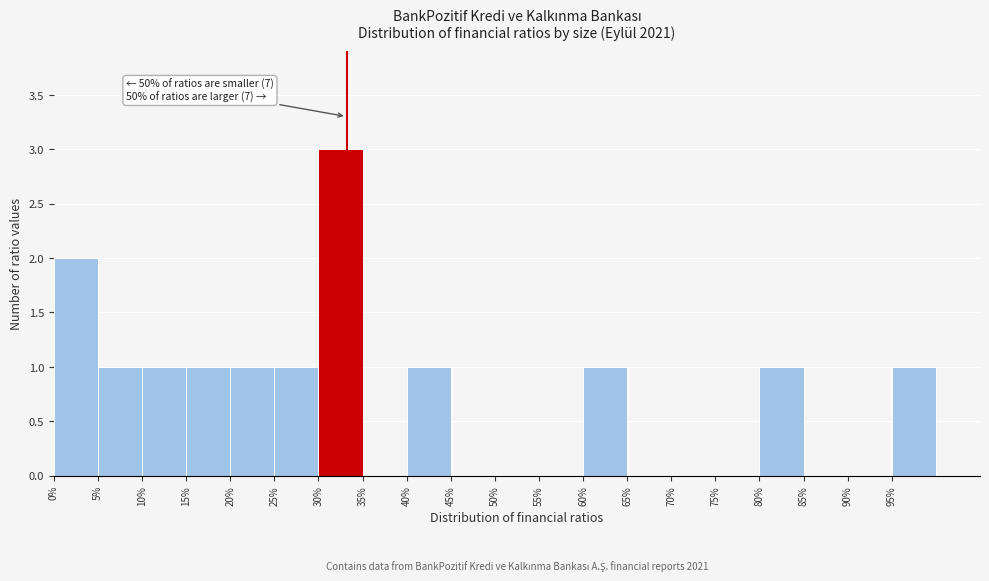

Which range on the x-axis has the tallest bar?

30 to 35